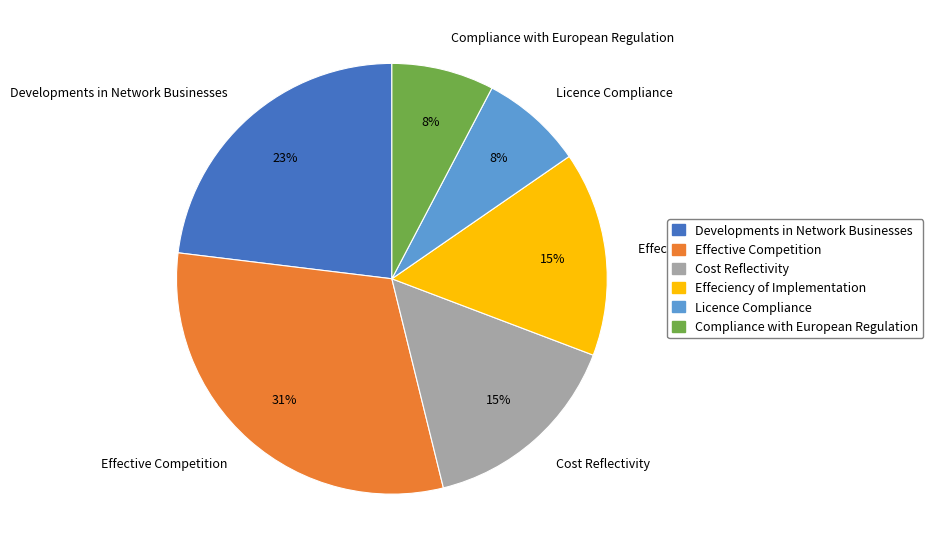

Do Licence Compliance and Cost Reflectivity together represent more than half of the pie?

No